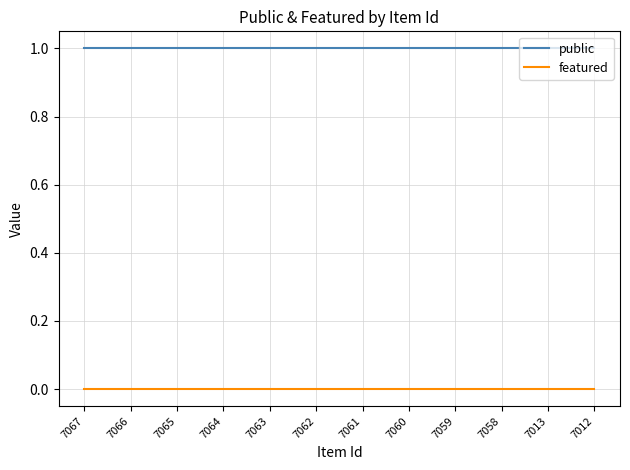

What is the total value across all series at 7059?

1